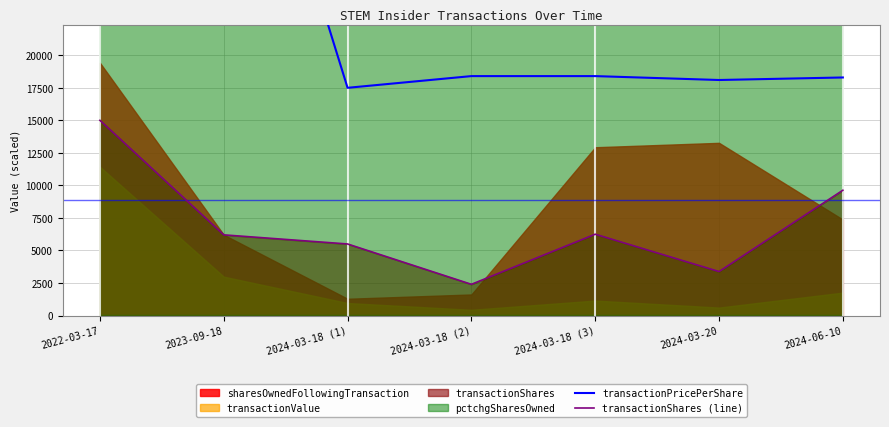

What is the value of the transactionPricePerShare point at the 7th from the left?

18294.7